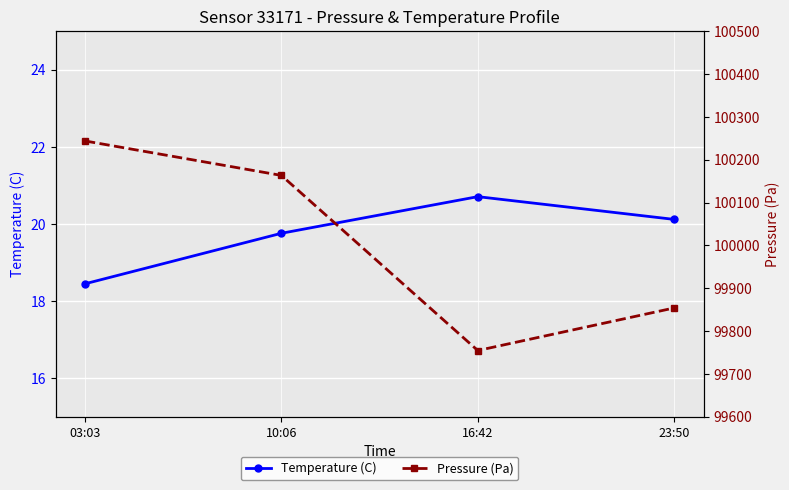

How many data points in Temperature (C) are less than 20?

2